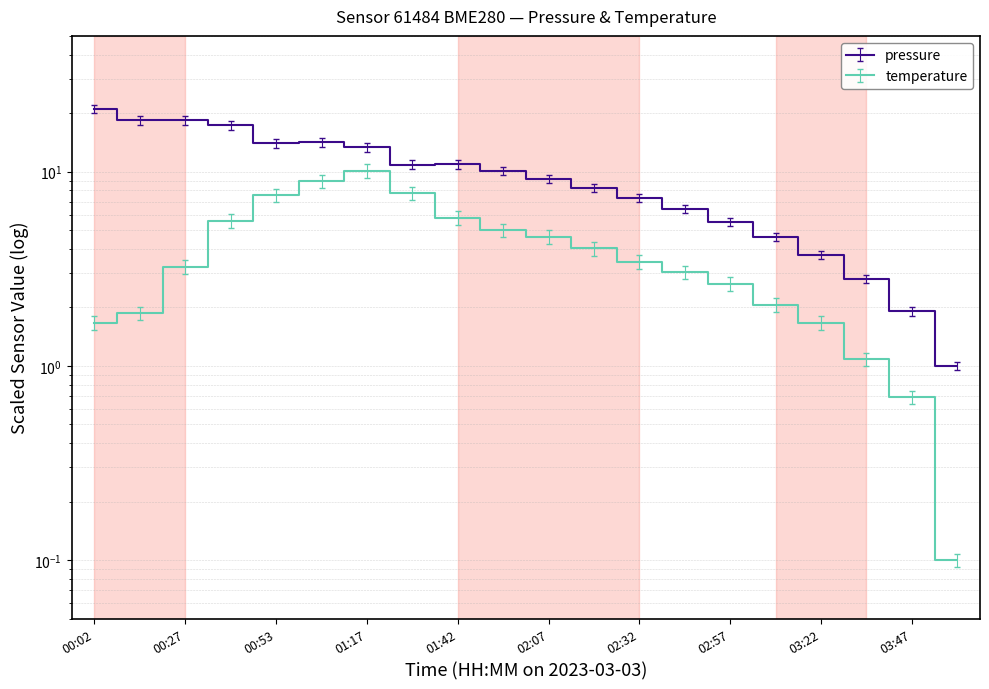

Rank the series at 02:57 from lowest to highest value.

temperature, pressure